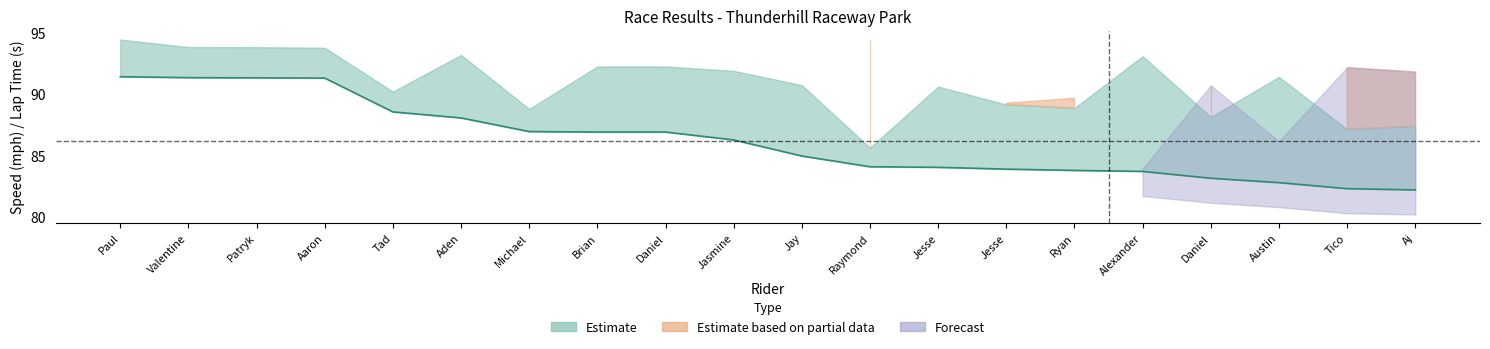

What is the value of the 5th point from the left?

88.6